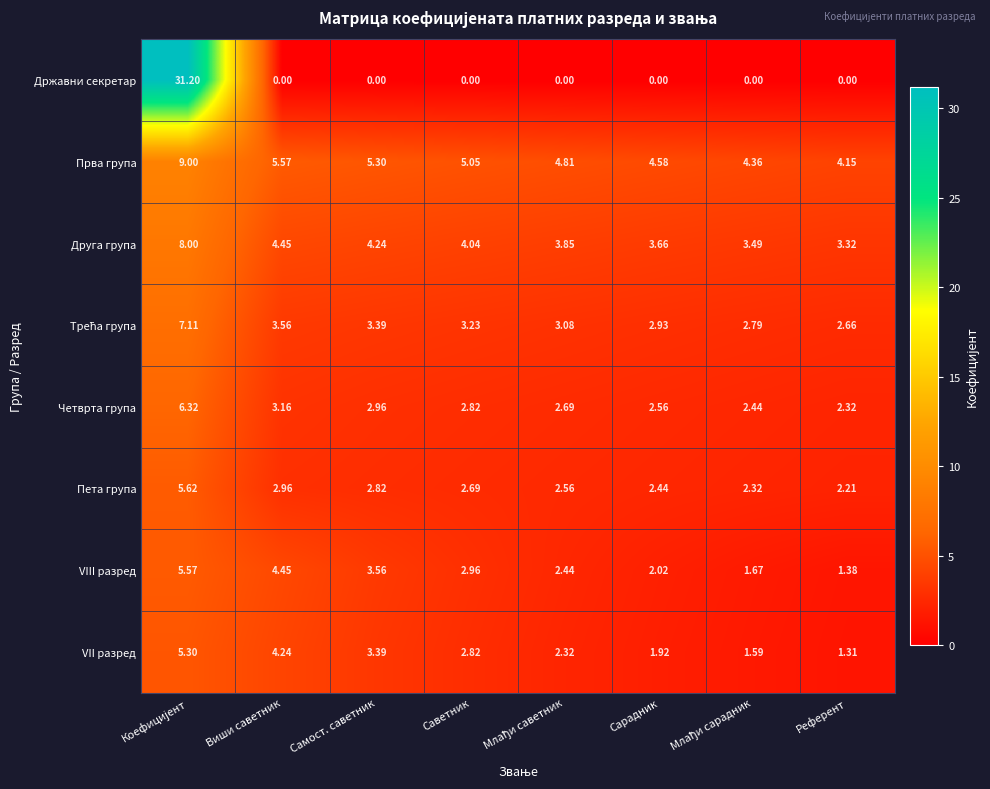

Which series has the largest total across all categories?

Прва група